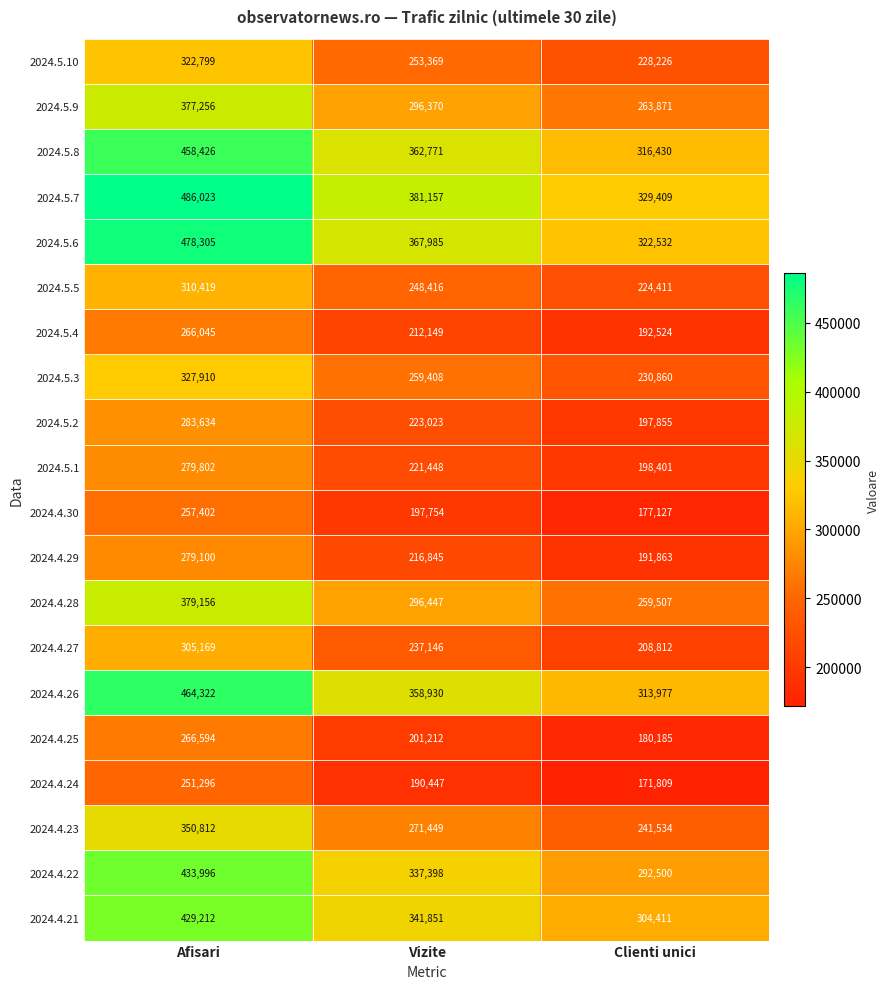

Which series has the largest total across all categories?

2024.5.7